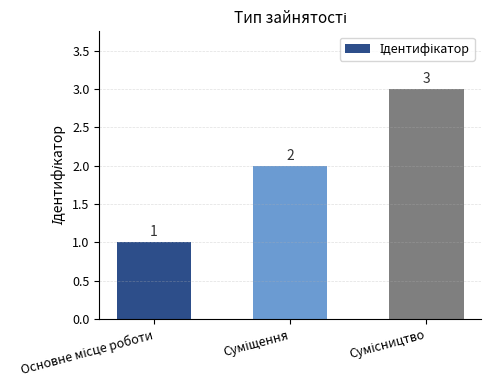

What is the sum of all values?

6